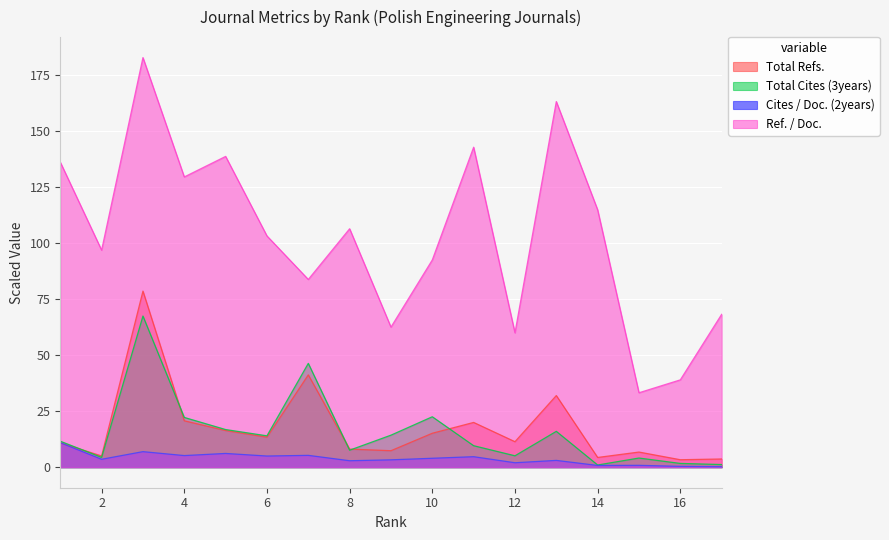

At 1, list the series in order from smallest to largest.

Total Refs., Cites / Doc. (2years), Total Cites (3years), Ref. / Doc.